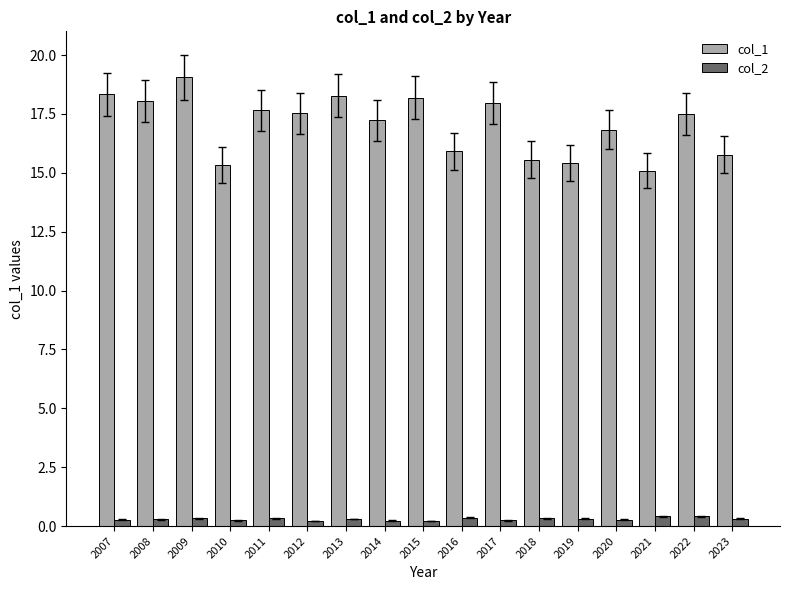

What is the difference between the highest and lowest values at 2022?

17.1